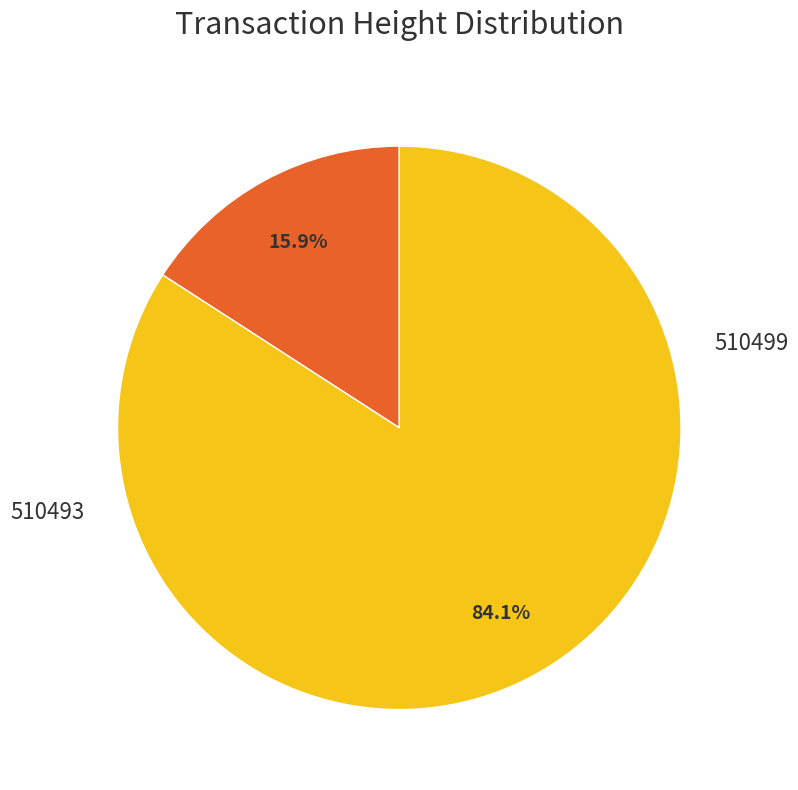

Is there any slice that represents more than half of the pie?

Yes